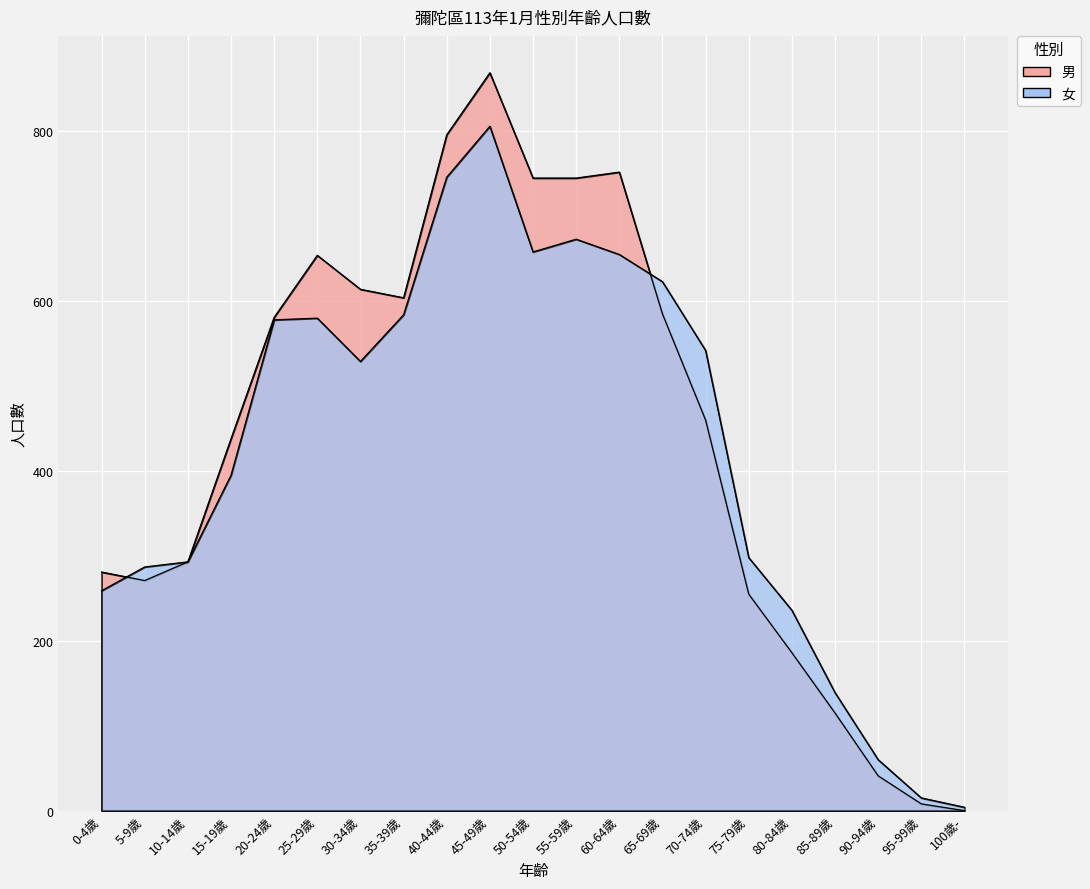

What is the sum of all 女 values?

8960